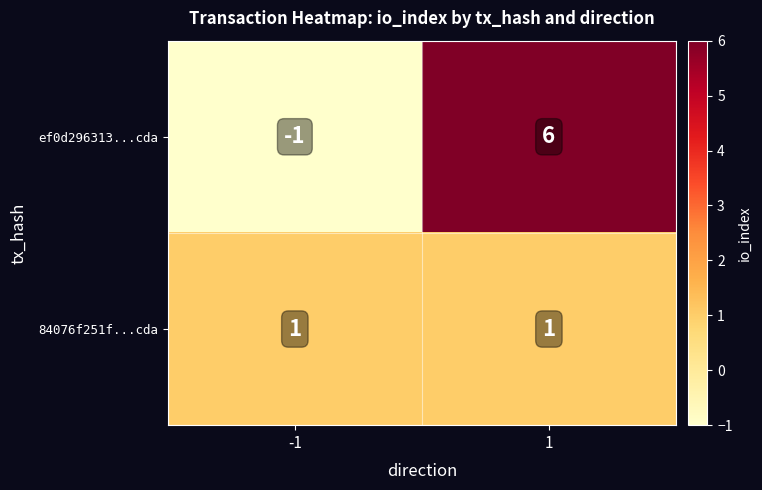

What is the sum of the ef0d296313...cda values at 1 and -1?

5